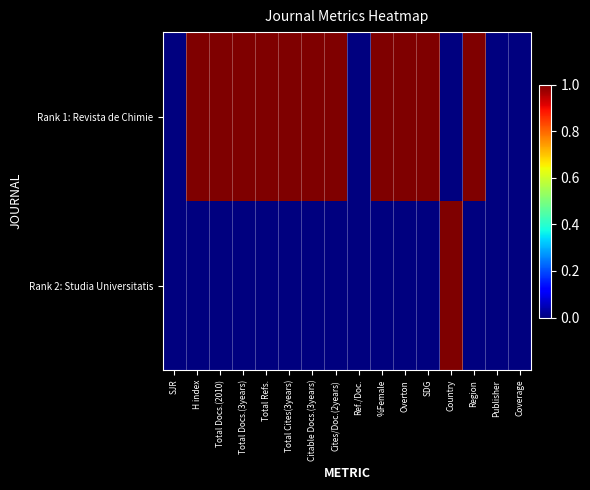

Rank the series by their average value, from lowest to highest.

Rank 2: Studia Universitatis, Rank 1: Revista de Chimie